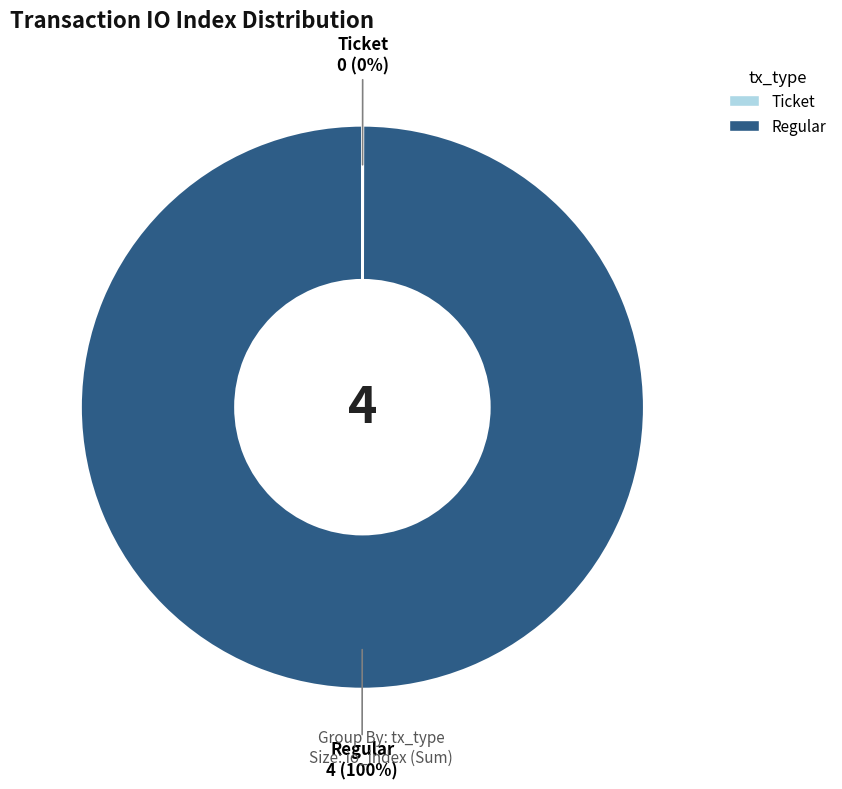

True or false: Regular accounts for 100% of the total.

True